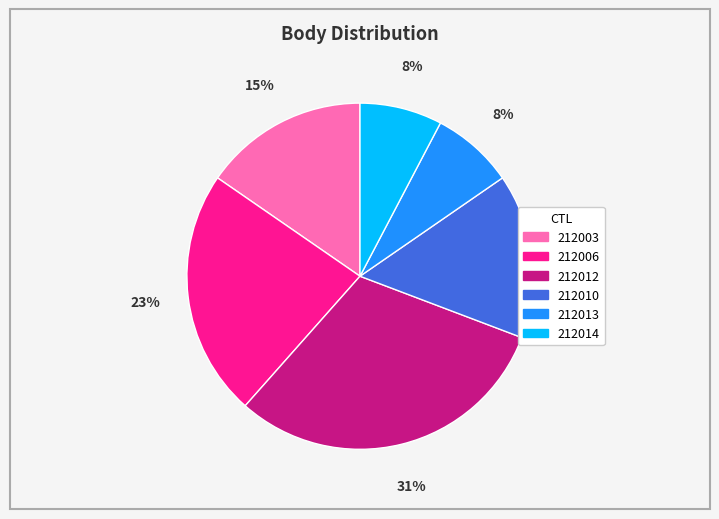

True or false: 212014 accounts for 8% of the total.

True